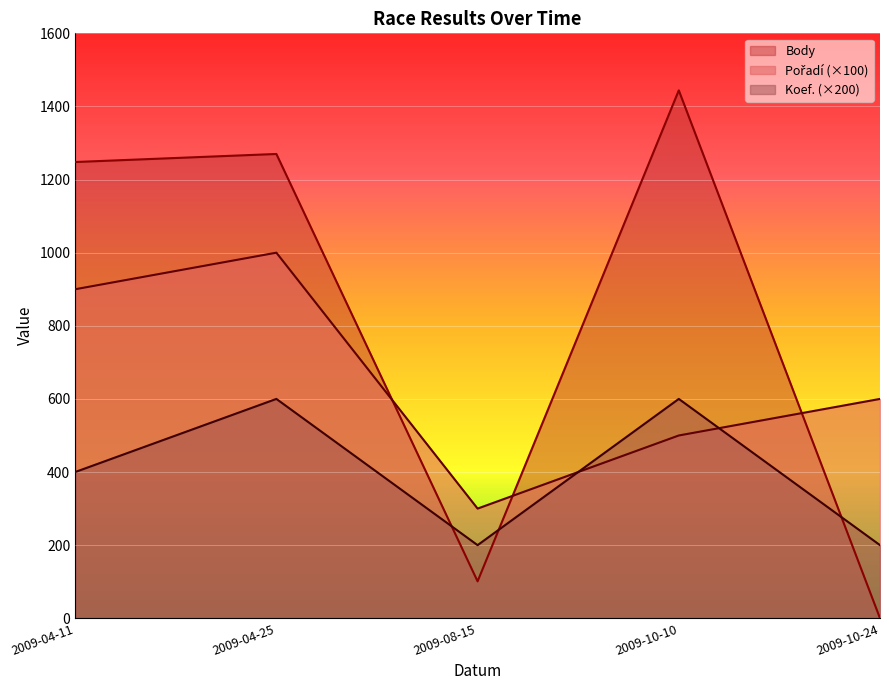

True or false: Pořadí and Body cross at least once.

True